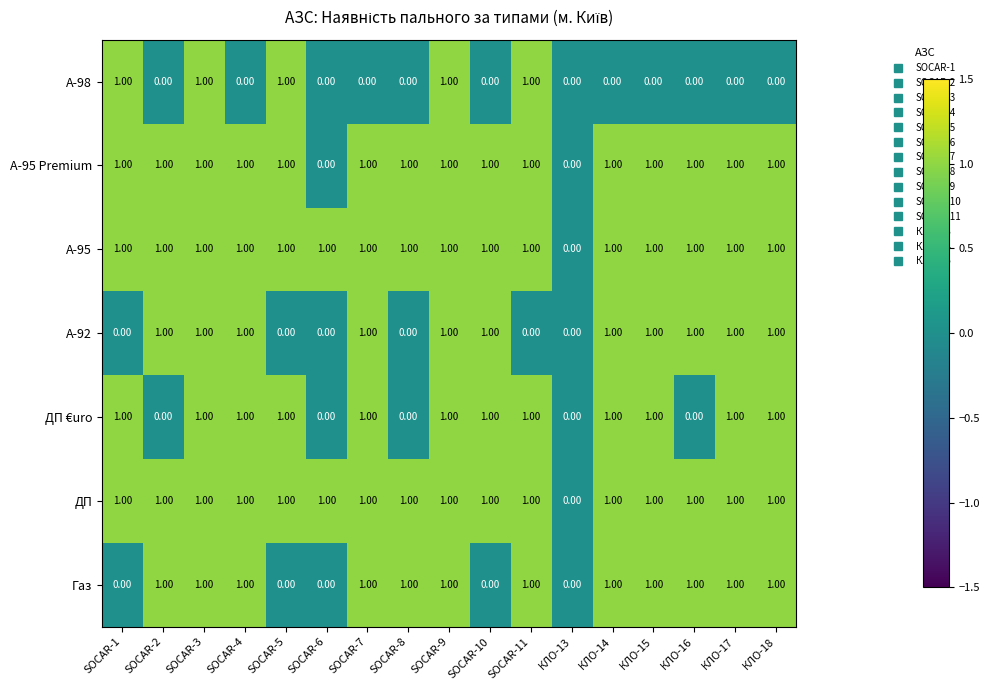

Is the value of А-95 Premium at SOCAR-10 greater than the value of А-98 at SOCAR-4?

Yes